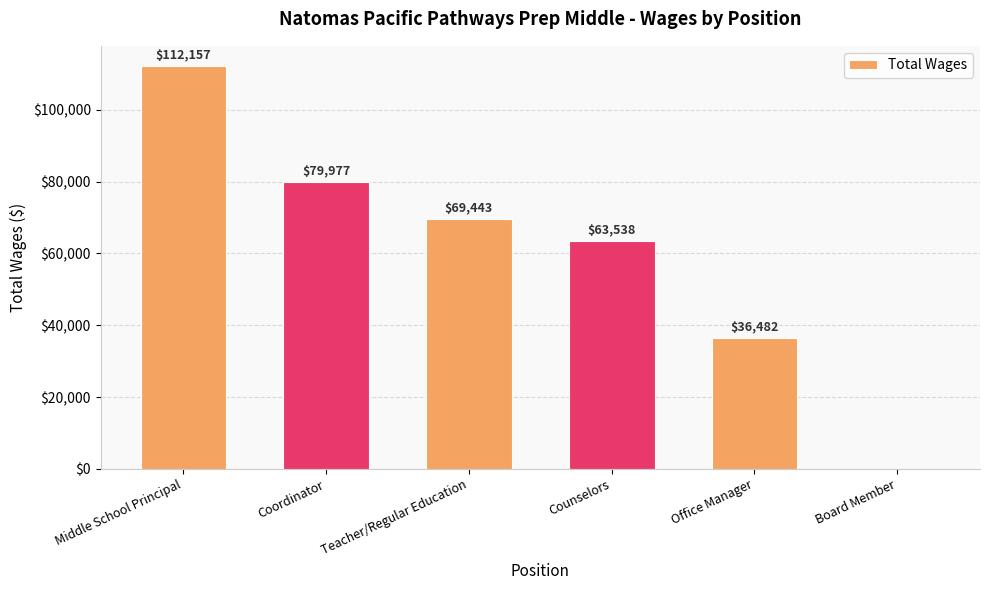

Count the number of categories in the chart.

6